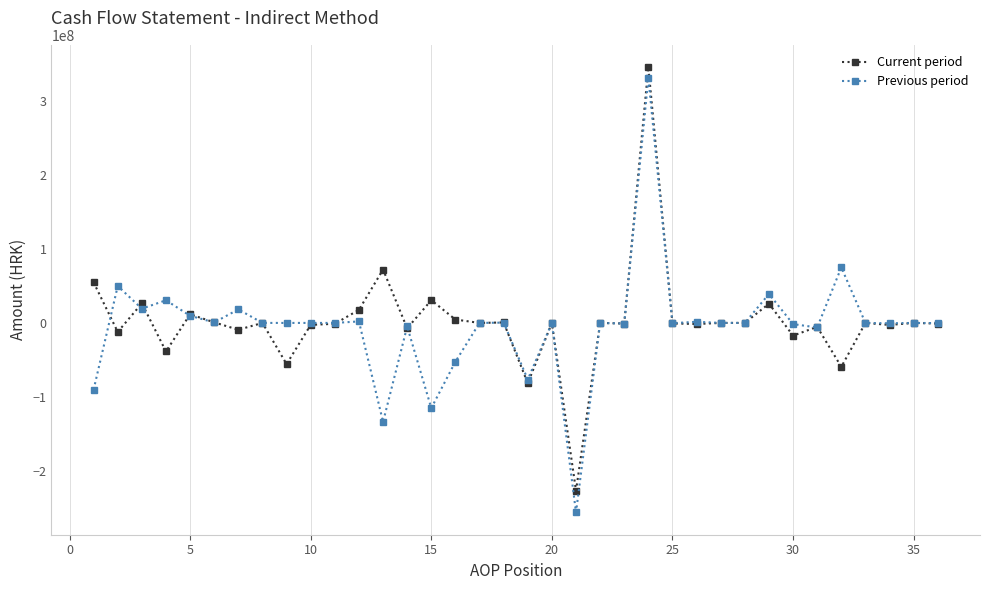

Which series has the largest range (max minus min)?

Previous period